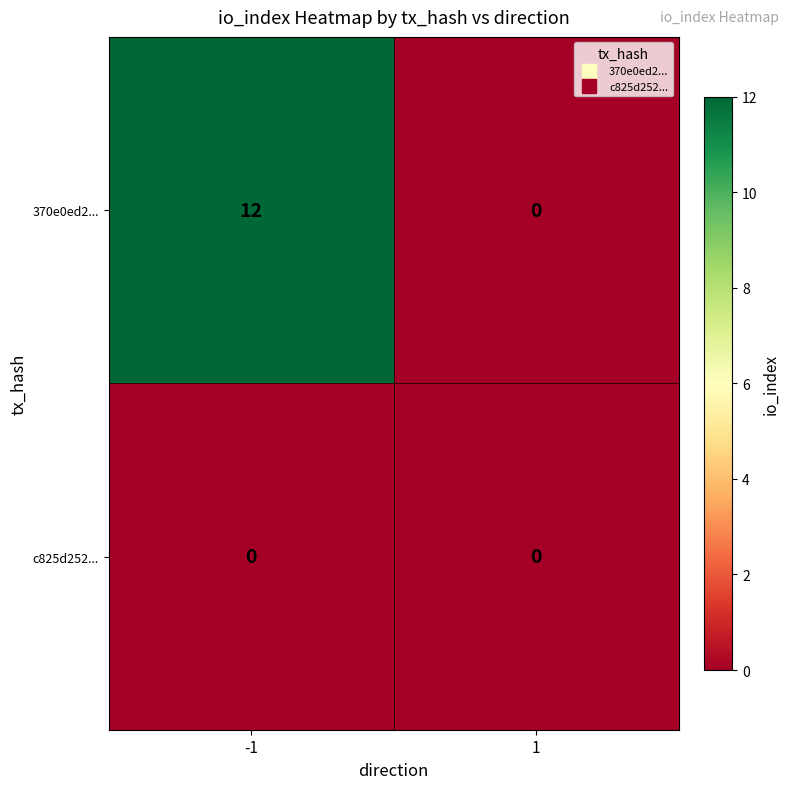

Reading left to right, transcribe all the data shown in this chart.

370e0ed2...: -1=12	1=0
c825d252...: -1=0	1=0